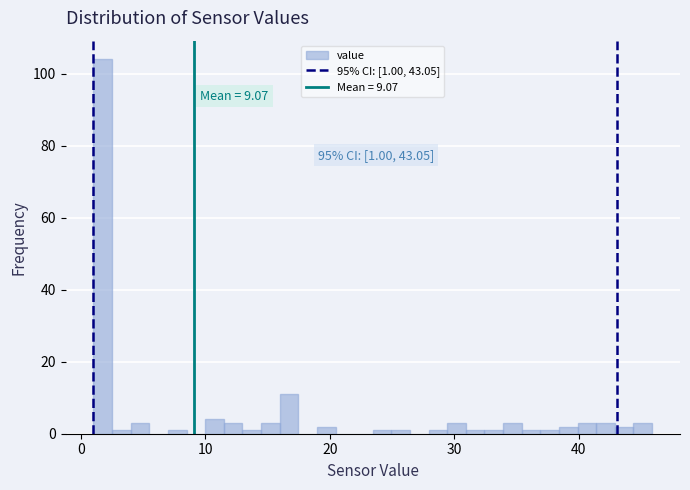

Read against the x-axis, roughly where is the centre of the tallest bar?

2